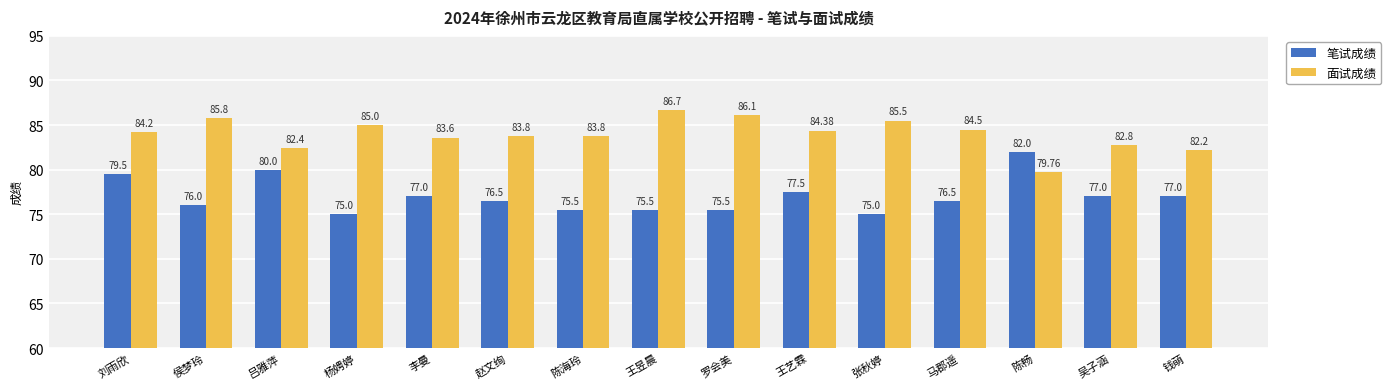

Is the value of 笔试成绩 at 罗会美 greater than the value of 面试成绩 at 陈畅?

No